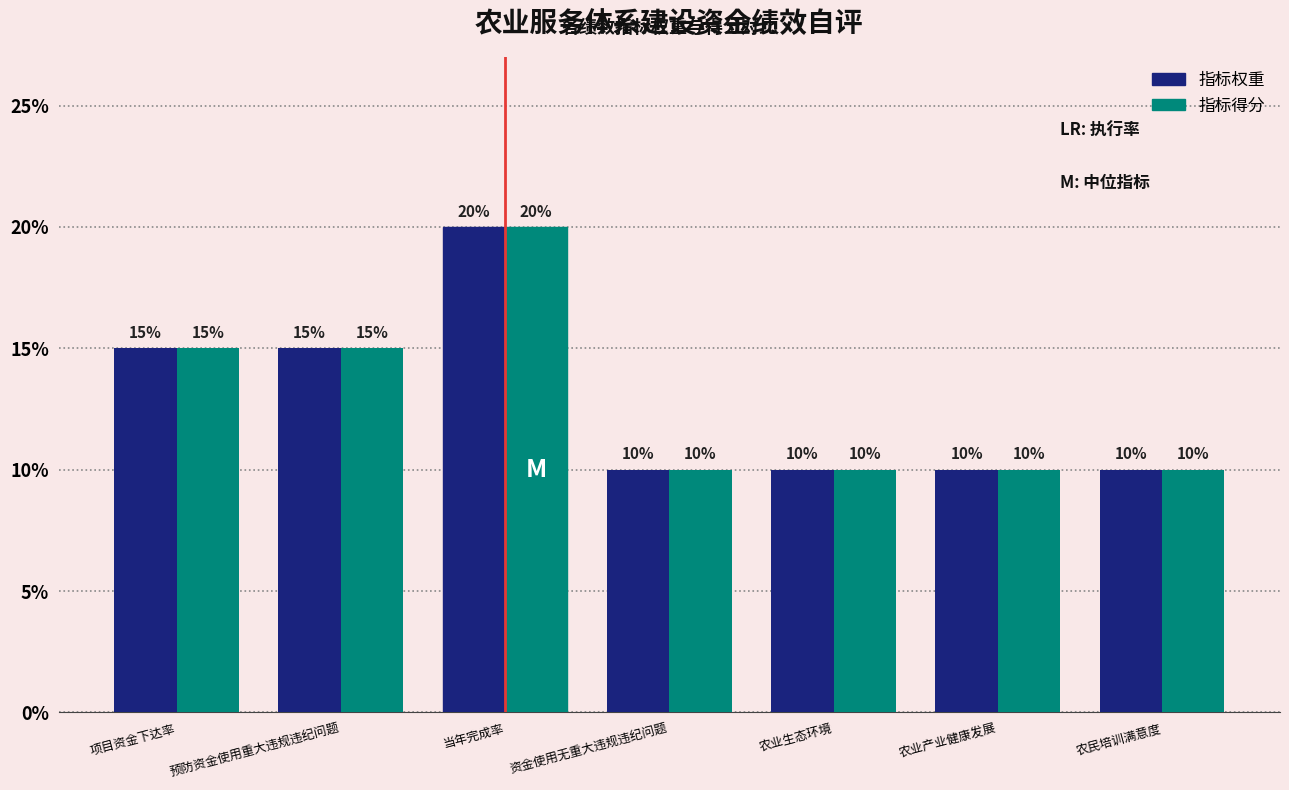

What is the maximum value shown in the chart?

20